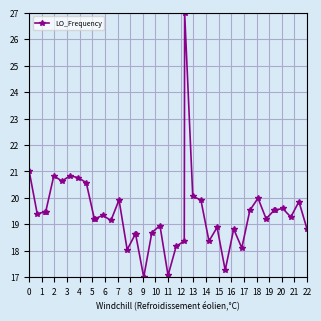

How many values are below 19?

15